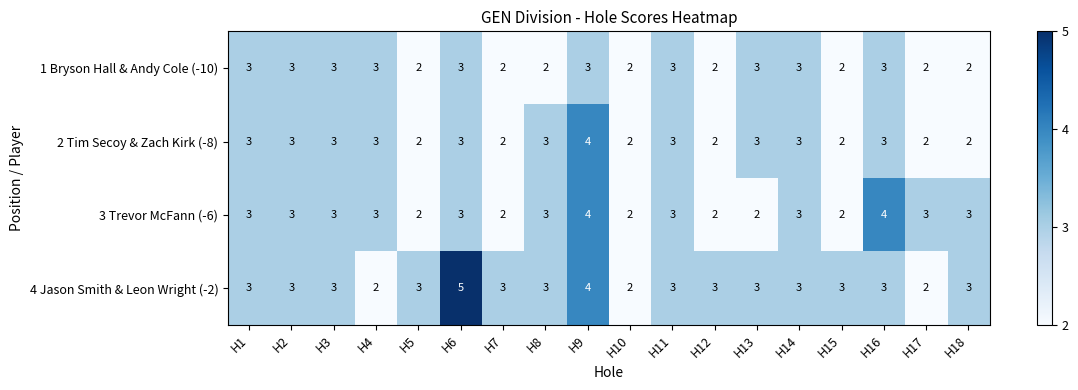

Which series has the largest total across all categories?

4 Jason Smith & Leon Wright (-2)